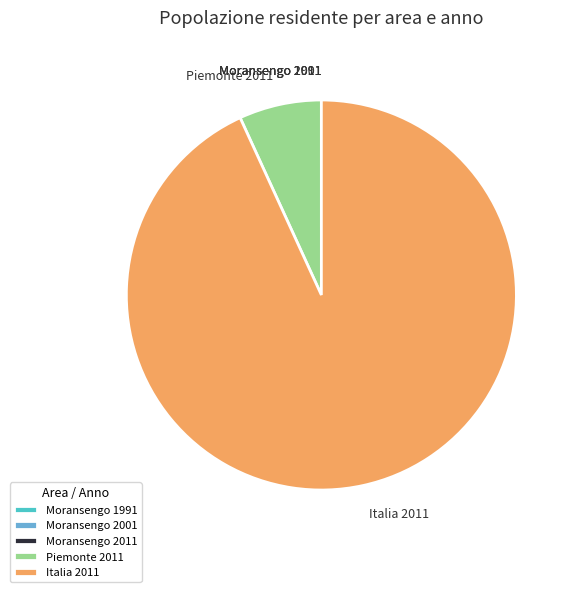

What is the largest slice in the pie chart?

Italia 2011